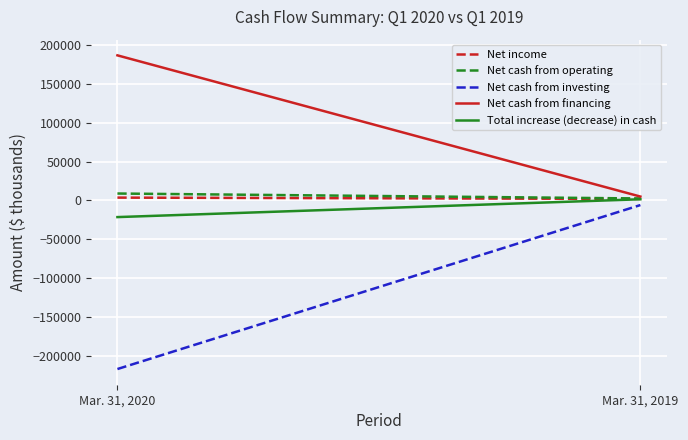

At which label does Net cash from financing reach its minimum?

Mar. 31, 2019